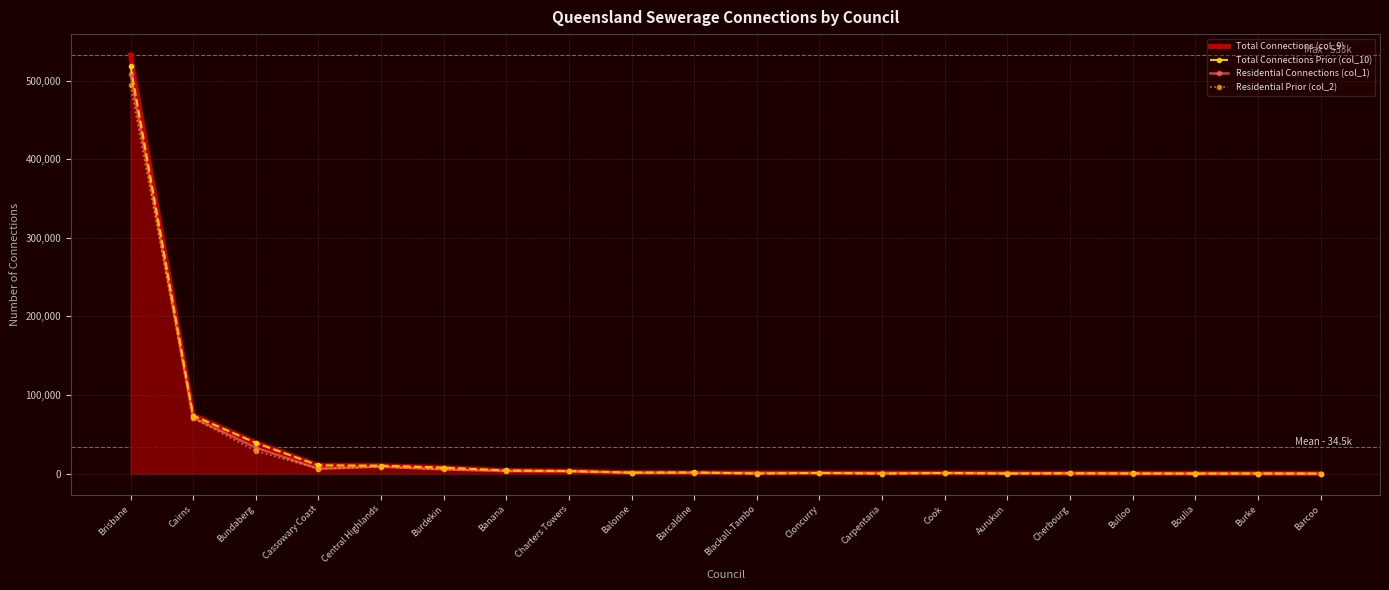

In Total Connections Prior (col_10), how many points are higher than both neighbors (excluding endpoints)?

5